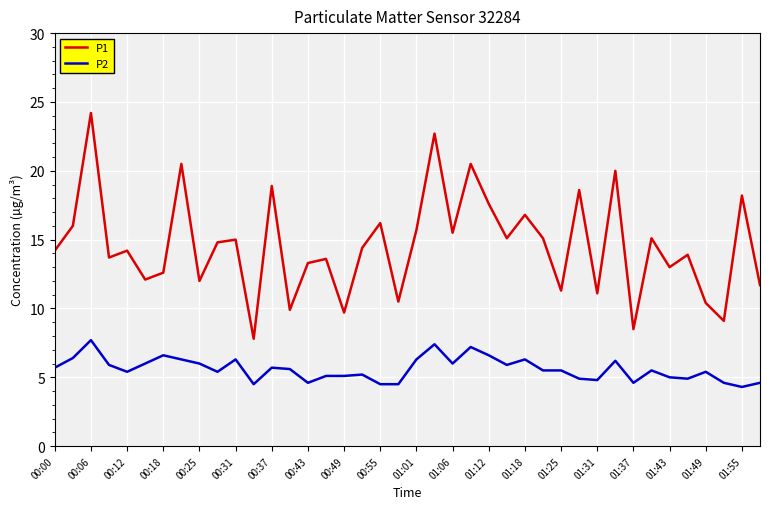

Which series has the largest total across all categories?

P1